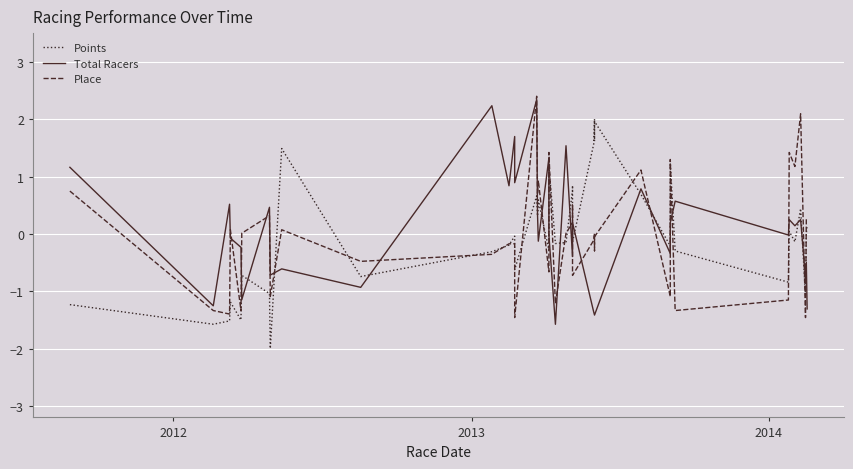

How many distinct data groups are displayed?

3